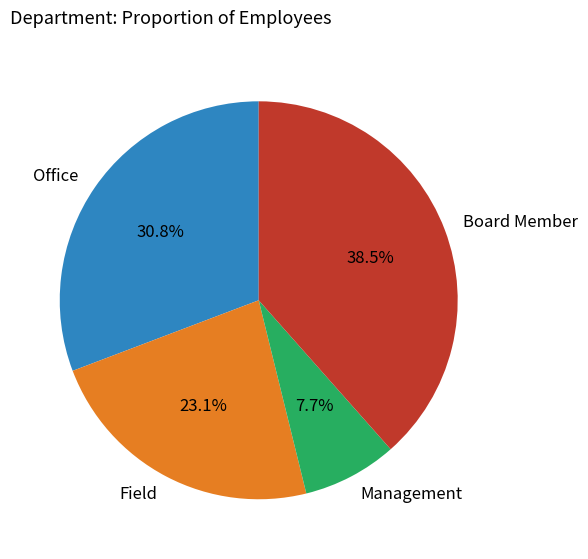

To the nearest percent, what is the average slice percentage?

25%